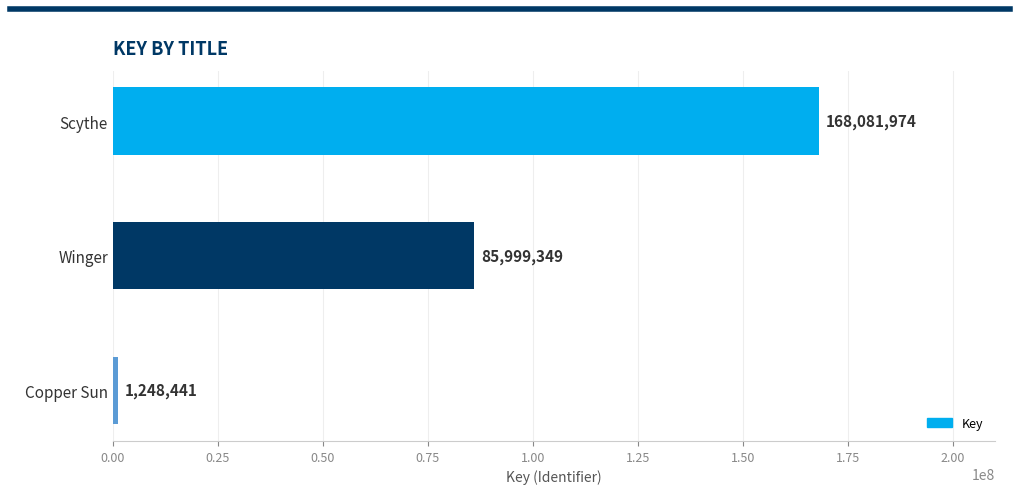

The chart shows a value of 168081974 at Scythe. True or false?

True